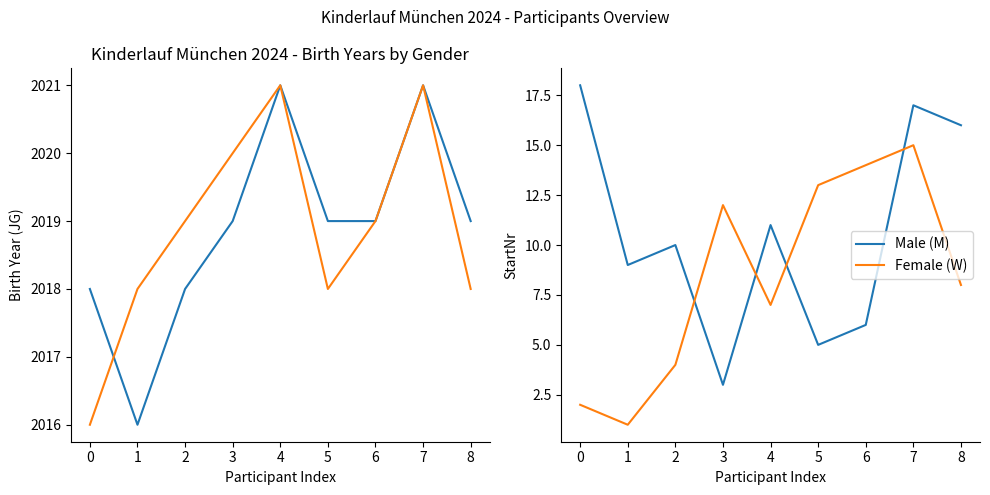

Rank the series by their maximum value, from highest to lowest.

Male (M), Female (W)